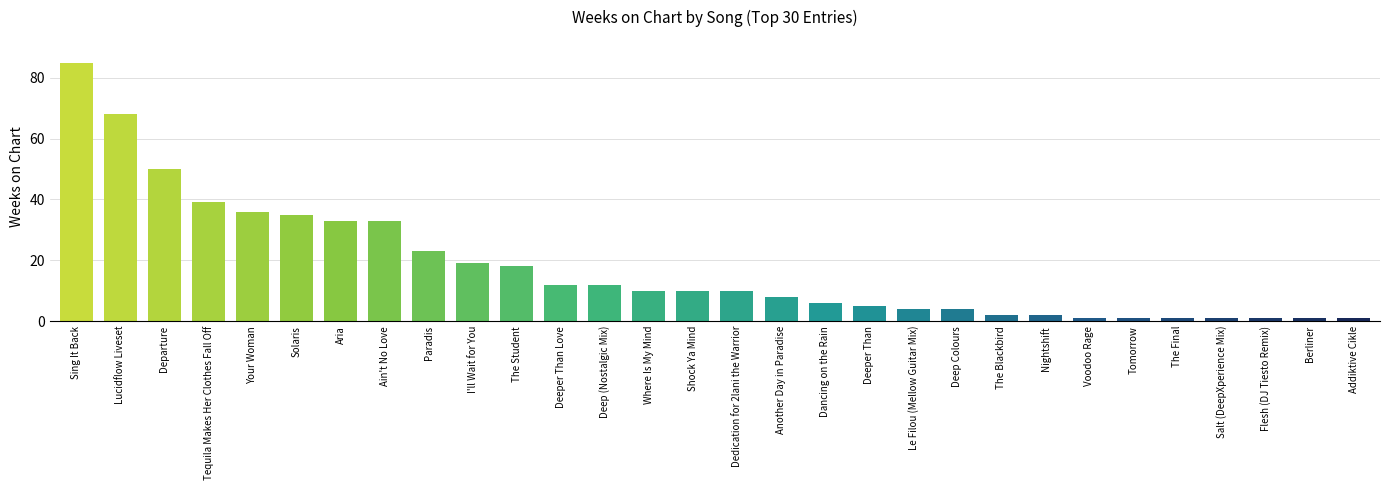

The value at Tequila Makes Her Clothes Fall Off is 39. True or false?

True